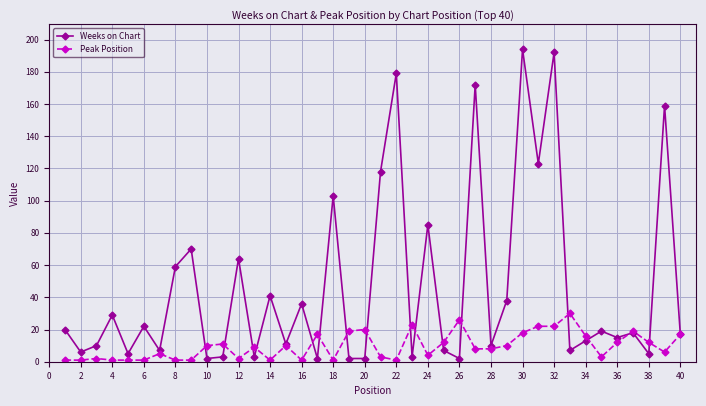

What is the minimum value for Peak Position?

1